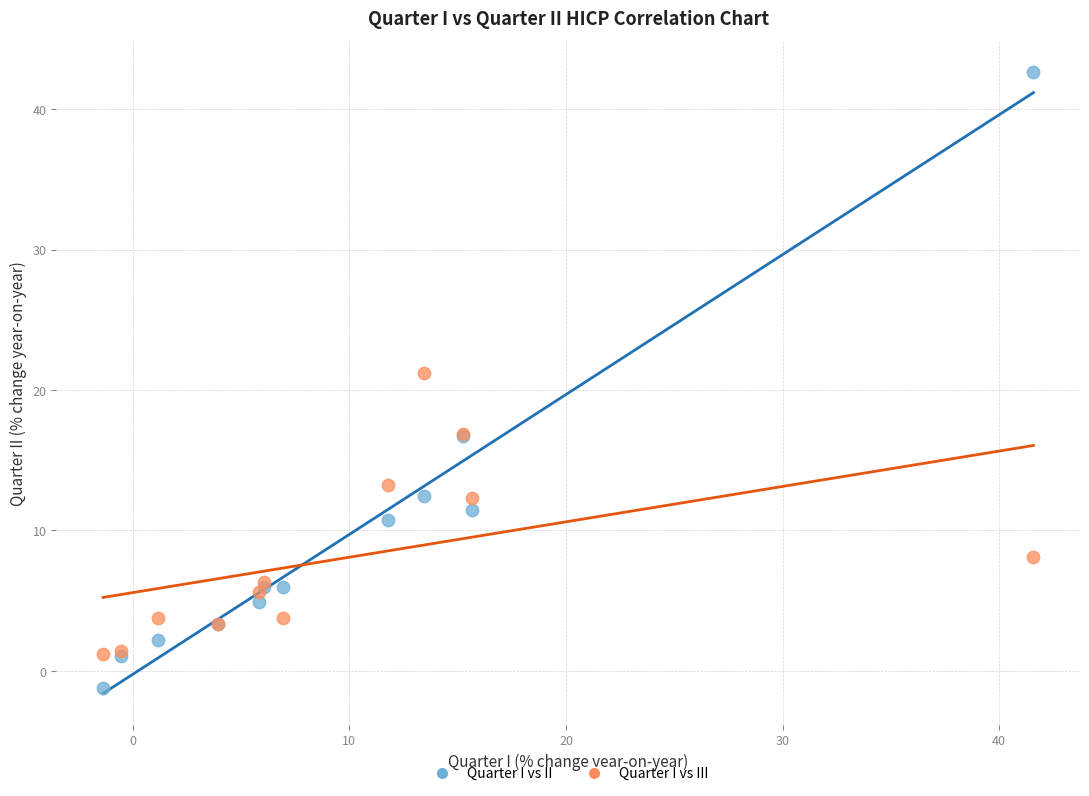

Which series reaches the minimum Y coordinate?

Quarter I vs II